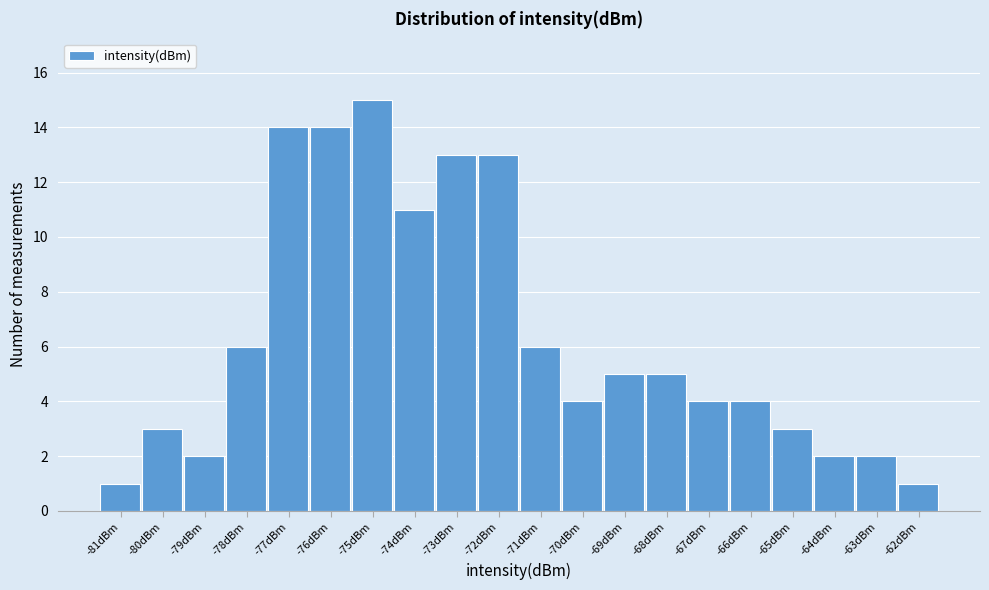

Reading right to left, what are all the values shown in this chart?

-62dBm=1	-63dBm=2	-64dBm=2	-65dBm=3	-66dBm=4	-67dBm=4	-68dBm=5	-69dBm=5	-70dBm=4	-71dBm=6	-72dBm=13	-73dBm=13	-74dBm=11	-75dBm=15	-76dBm=14	-77dBm=14	-78dBm=6	-79dBm=2	-80dBm=3	-81dBm=1